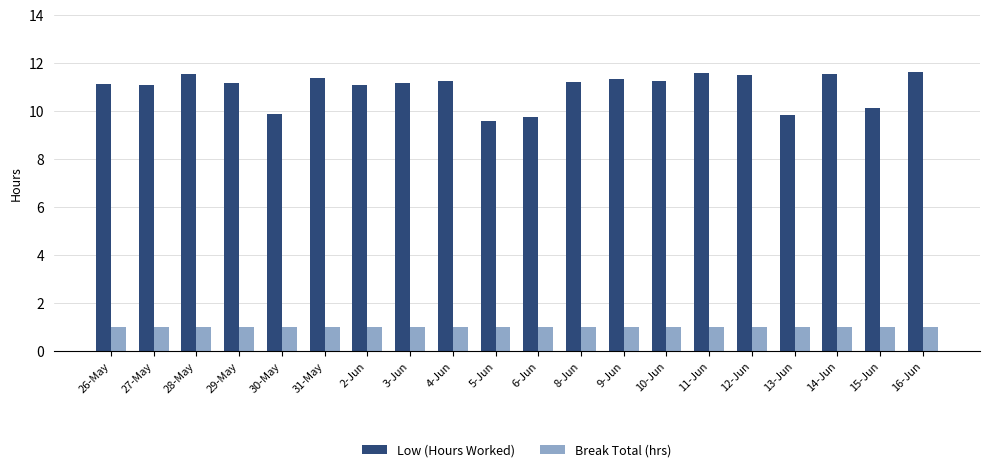

How many bars are there in total?

40